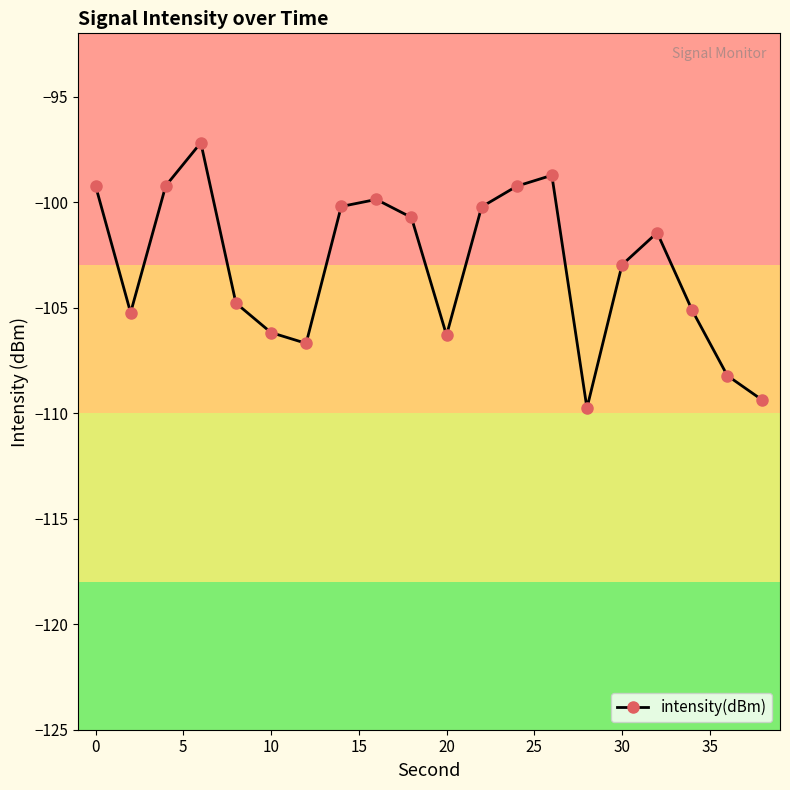

What is the greatest value displayed?

-97.2